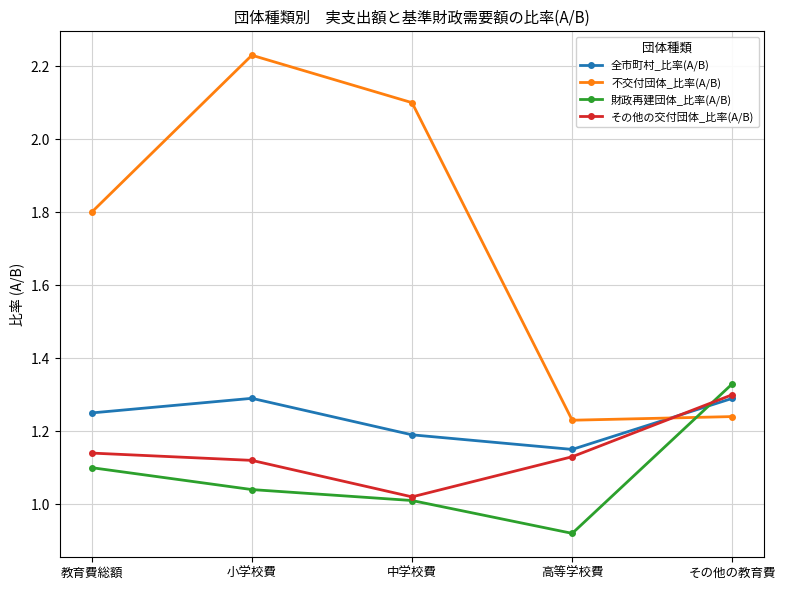

In 不交付団体_比率(A/B), how many points are lower than both neighbors (excluding endpoints)?

1